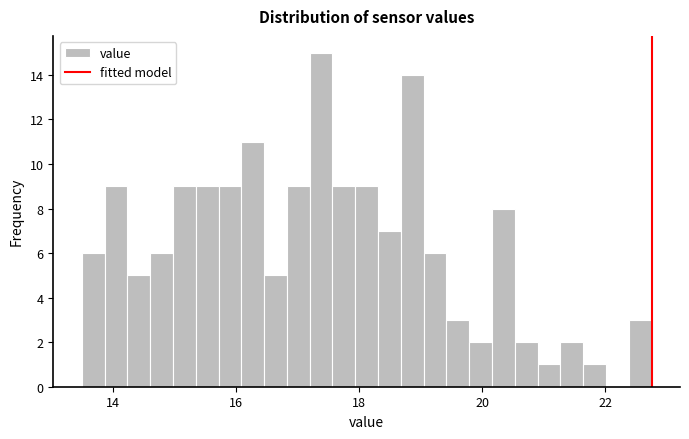

Read against the x-axis, roughly where is the centre of the tallest bar?

17.4